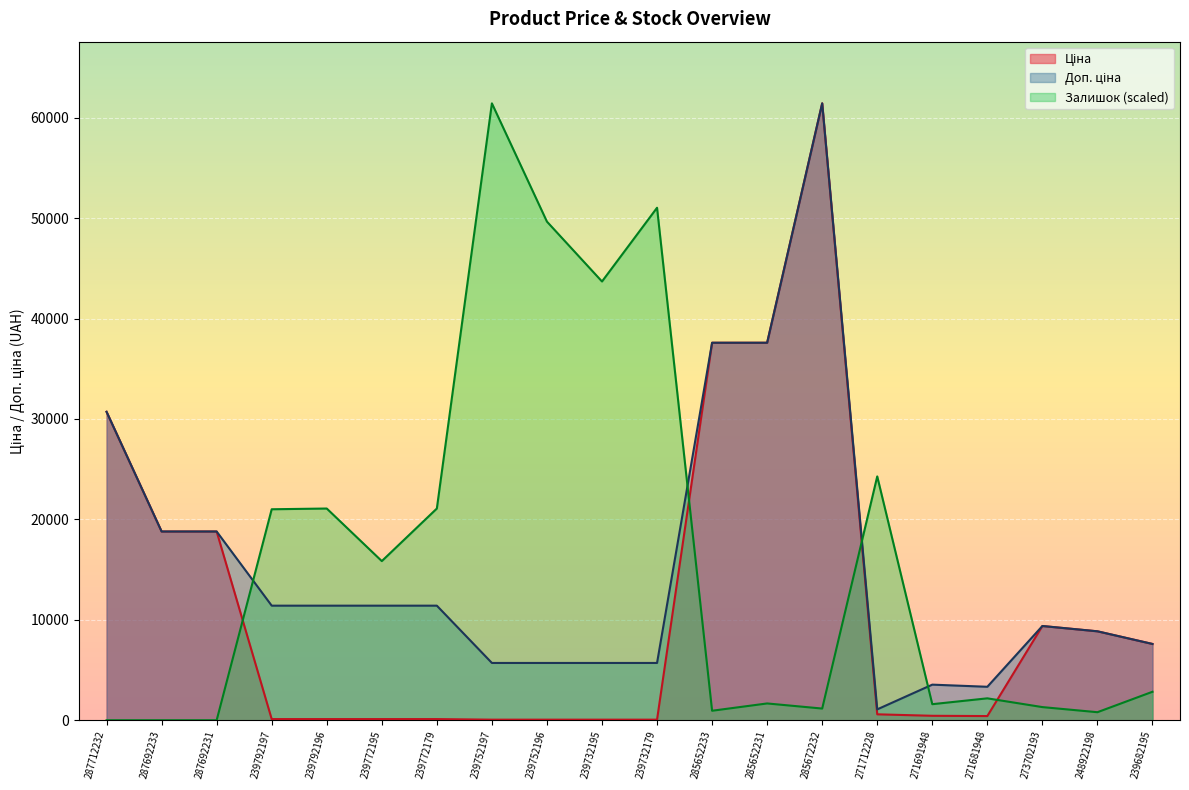

List the series in order of their peak value, lowest first.

Ціна, Доп. ціна, Залишок